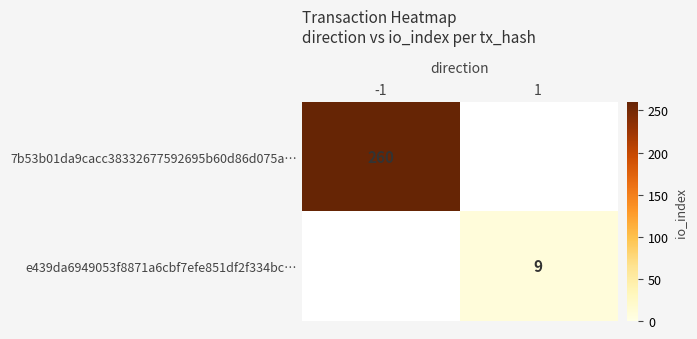

The value of 7b53b01da9cacc38332677592695b60d86d075a… at -1 is 260. True or false?

True